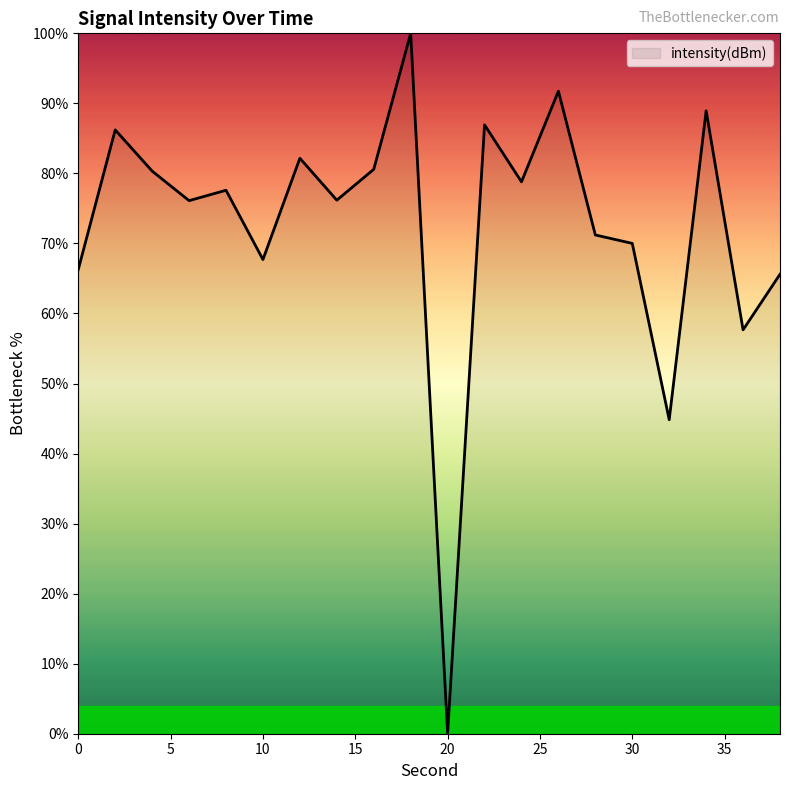

What is the difference between the maximum and minimum values?

100.0